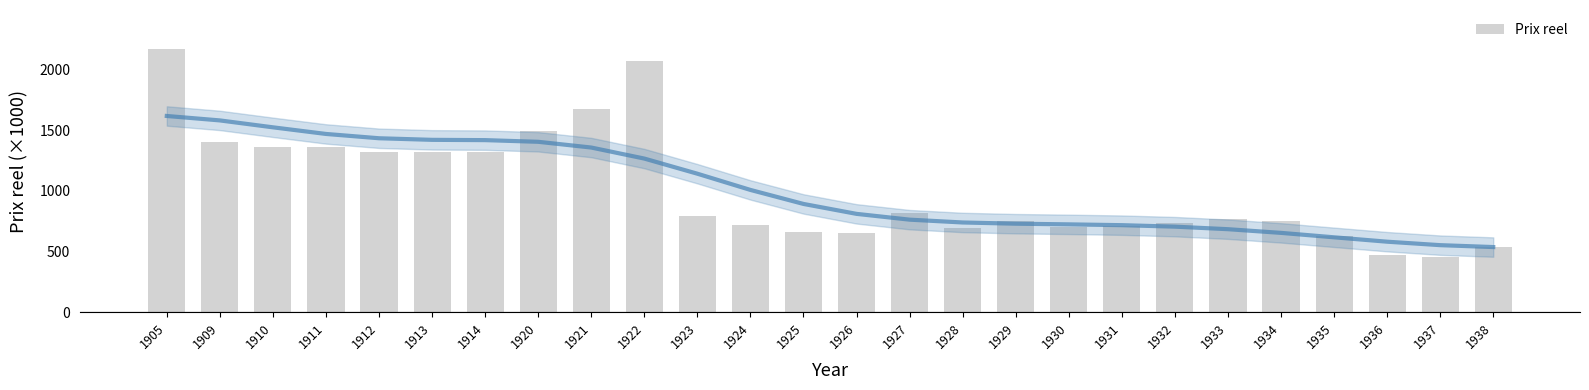

Does the chart contain stacked bars?

No